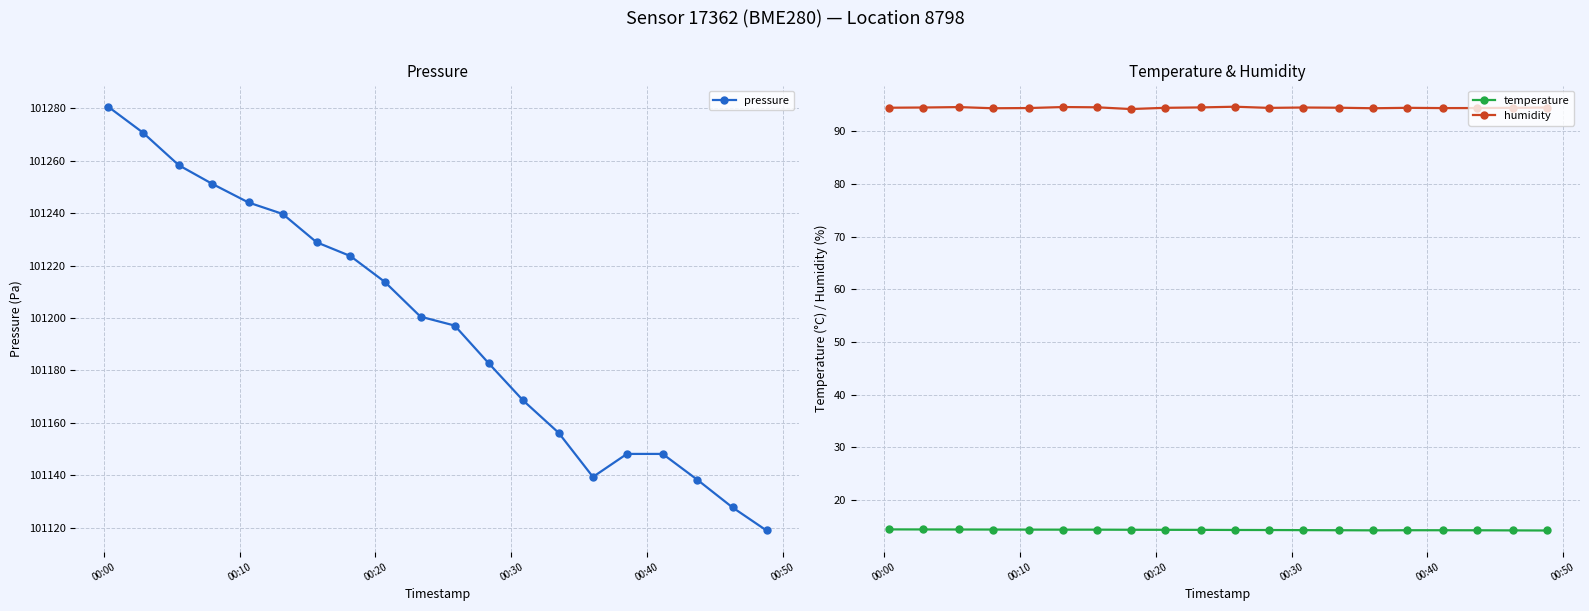

True or false: humidity has more than 2 points higher than both neighbors.

True